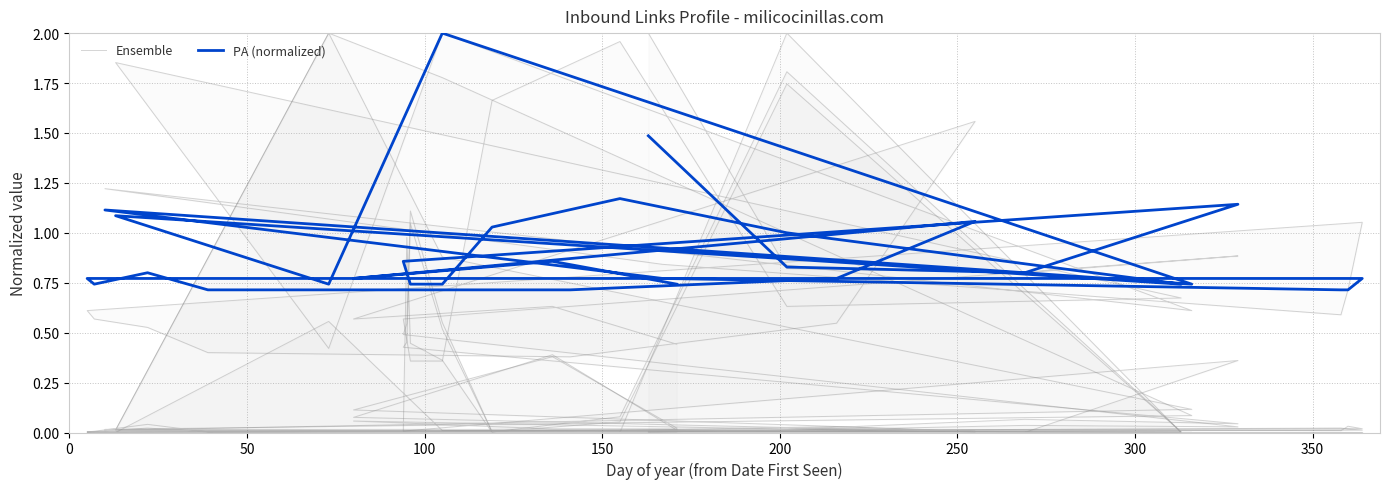

What is the highest value of the Ensemble series?

2.0